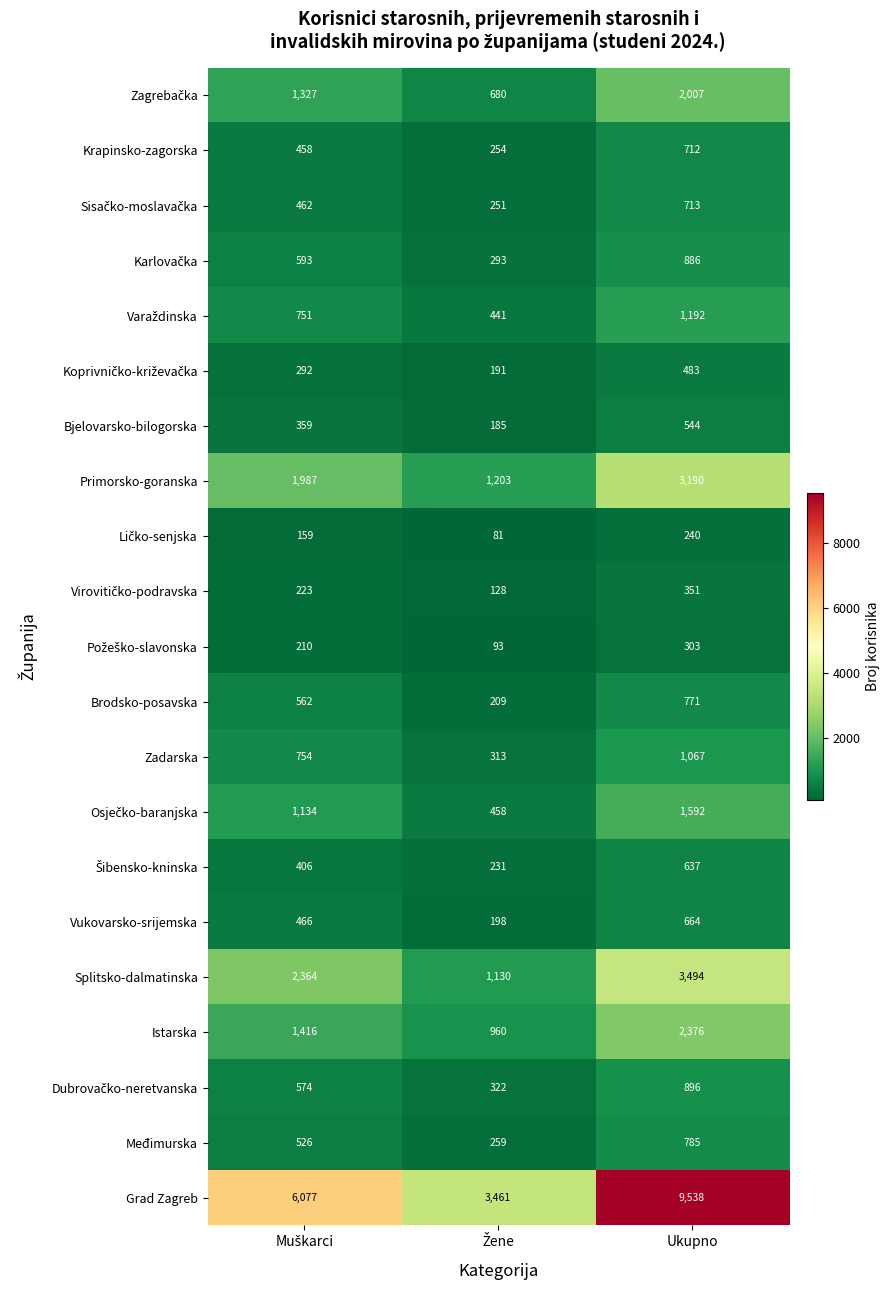

How many Bjelovarsko-bilogorska values are between 185 and 544?

3